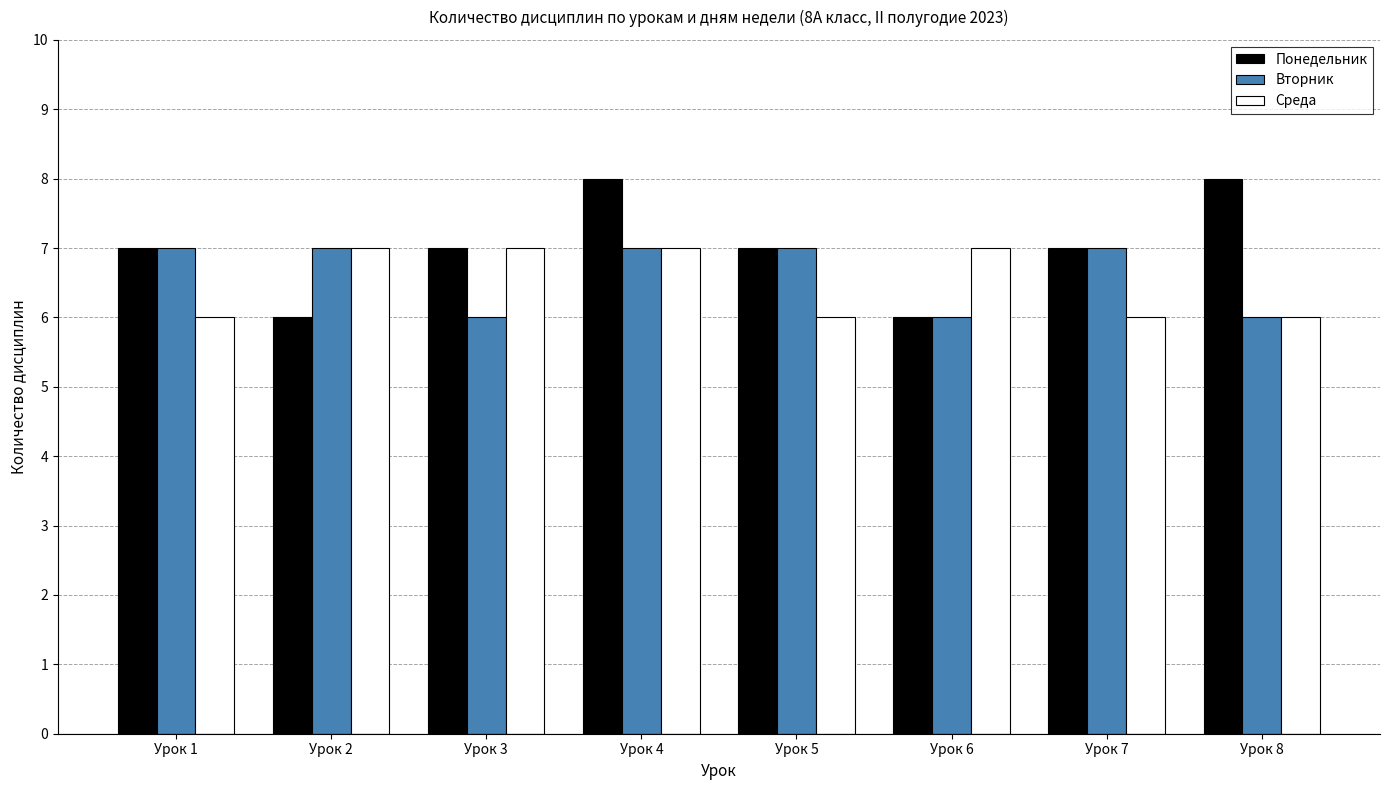

What is the sum of all Вторник values?

53